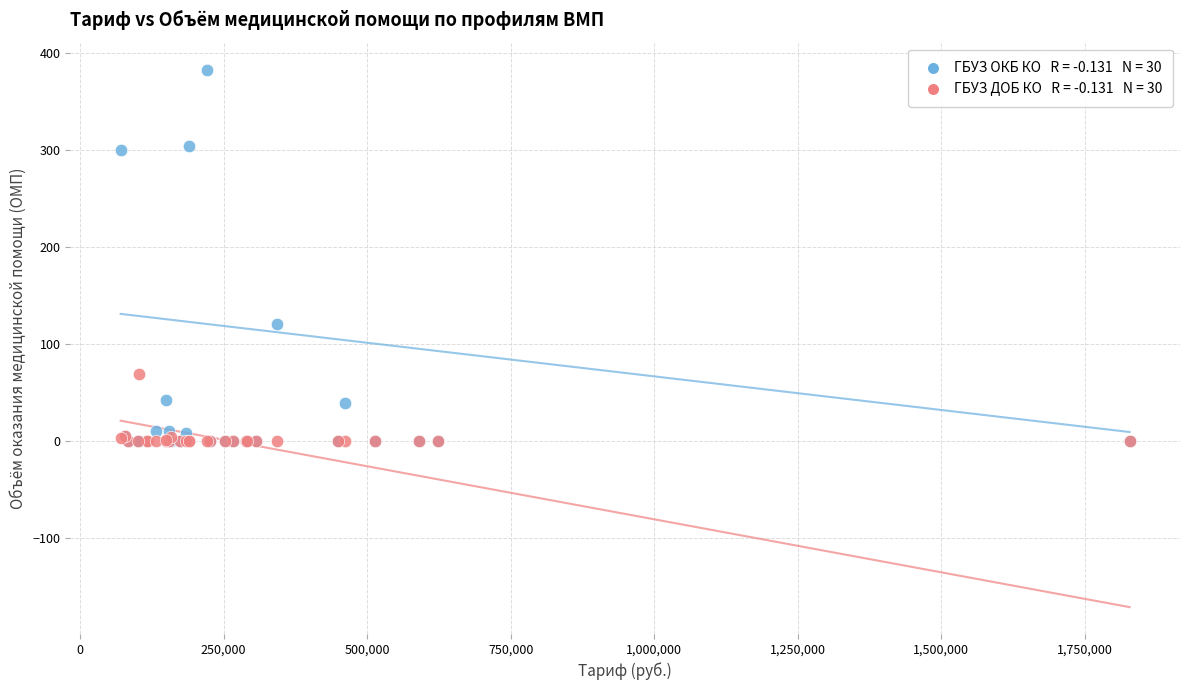

Across all series, what Y value is closest to 191?

121